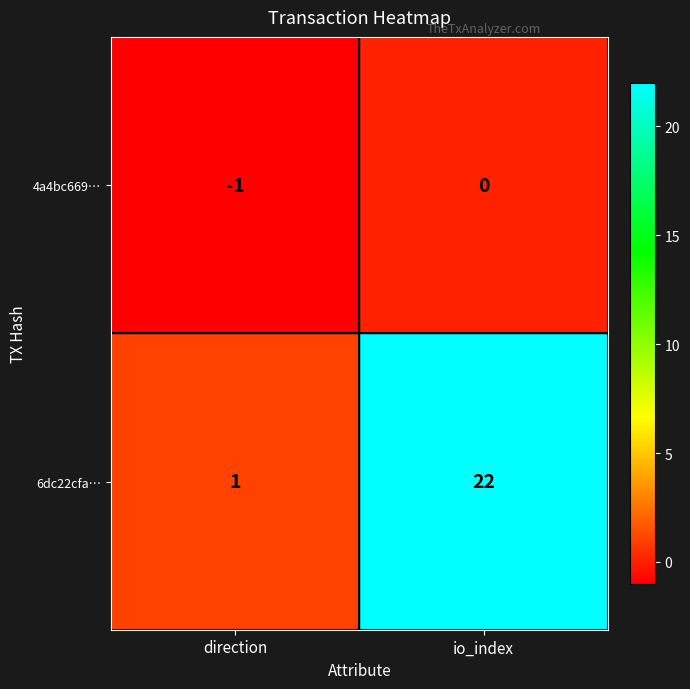

The 4a4bc669… series shows -1 at direction. True or false?

True